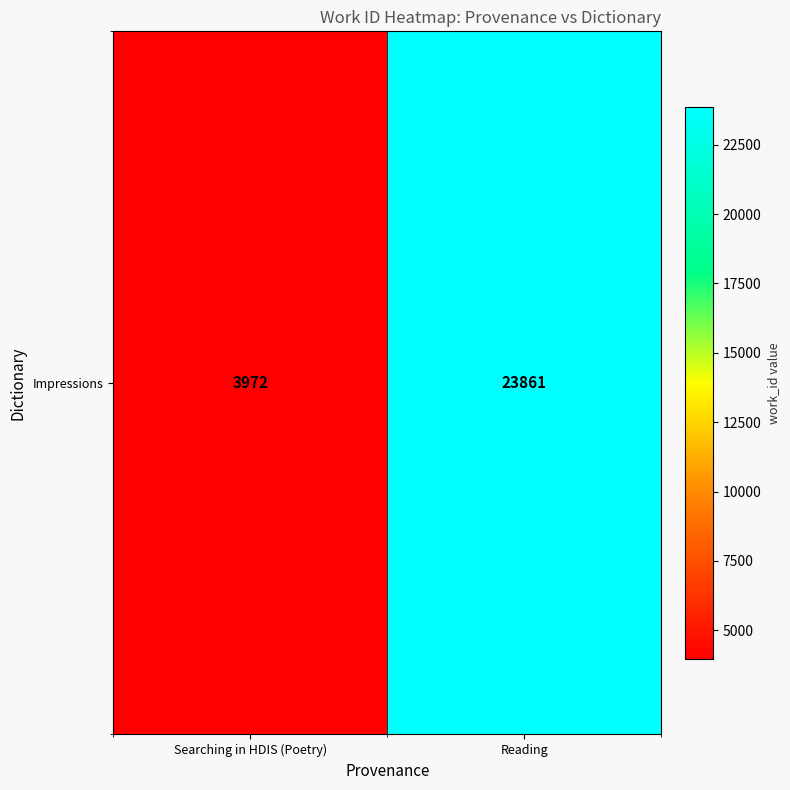

How many data points does each series have?

2